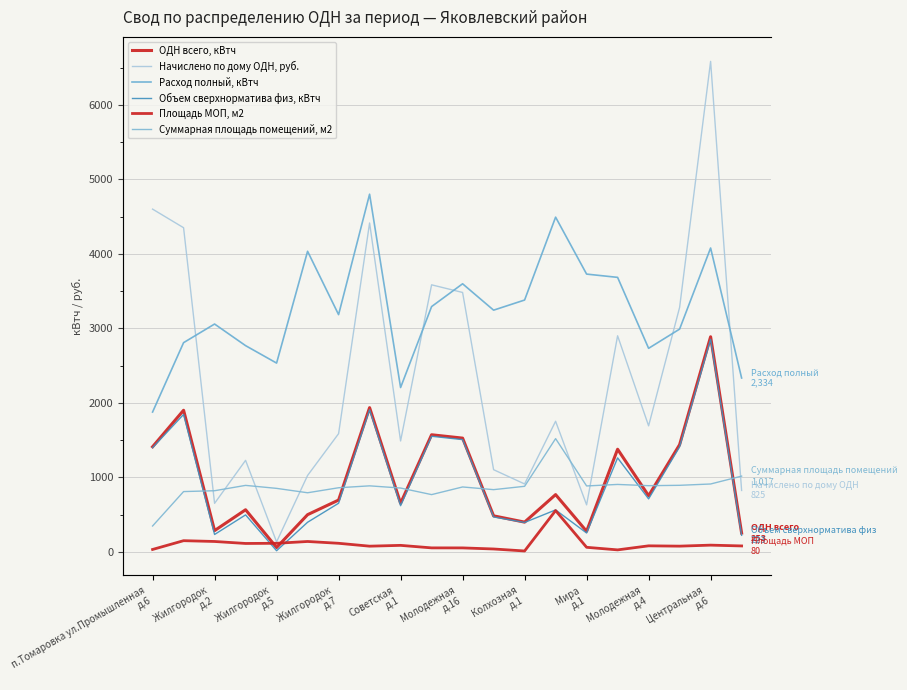

Rank the series by their maximum value, from highest to lowest.

Начислено по дому ОДН, руб., Расход полный, кВтч, ОДН всего, кВтч, Объем сверхнорматива физ, кВтч, Суммарная площадь помещений, м2, Площадь МОП, м2